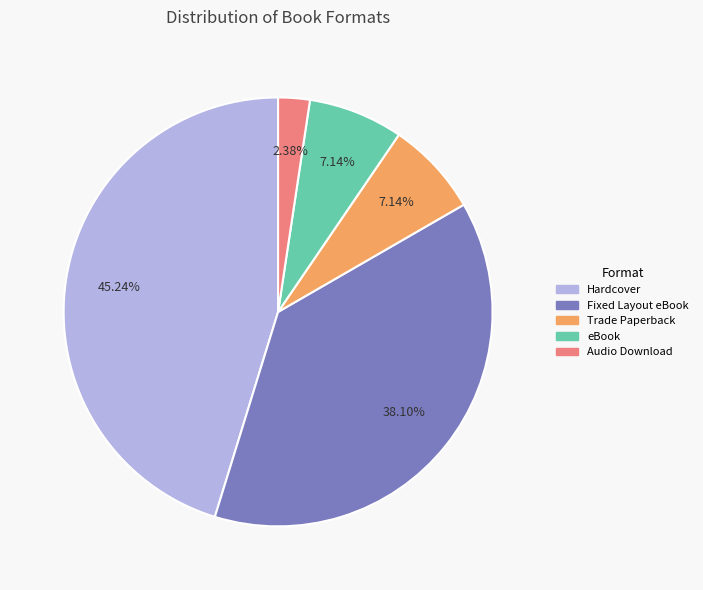

What percentage do Fixed Layout eBook and Hardcover together represent?

83.3%